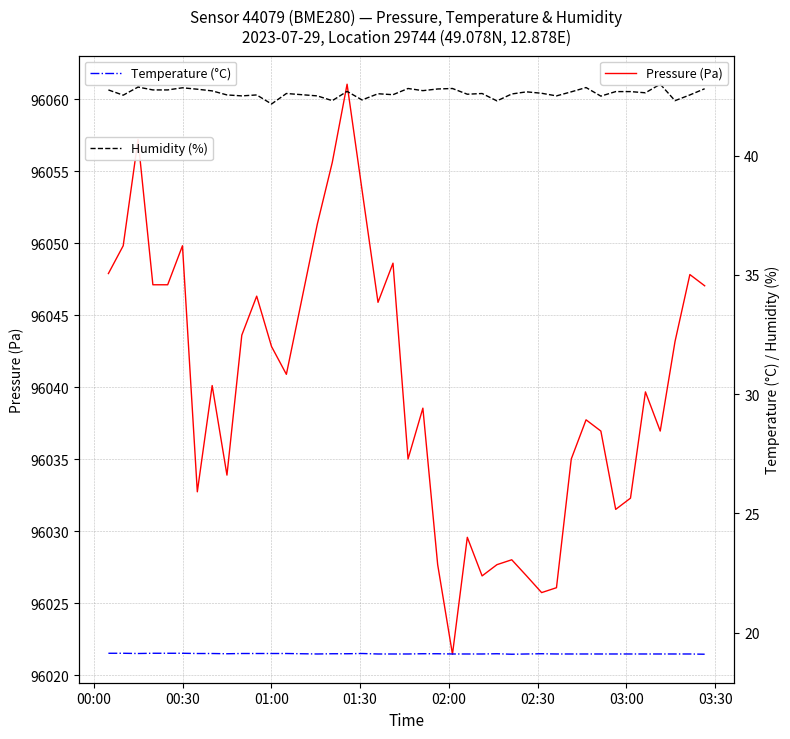

What is the lowest value of the Pressure (Pa) series?

96021.5